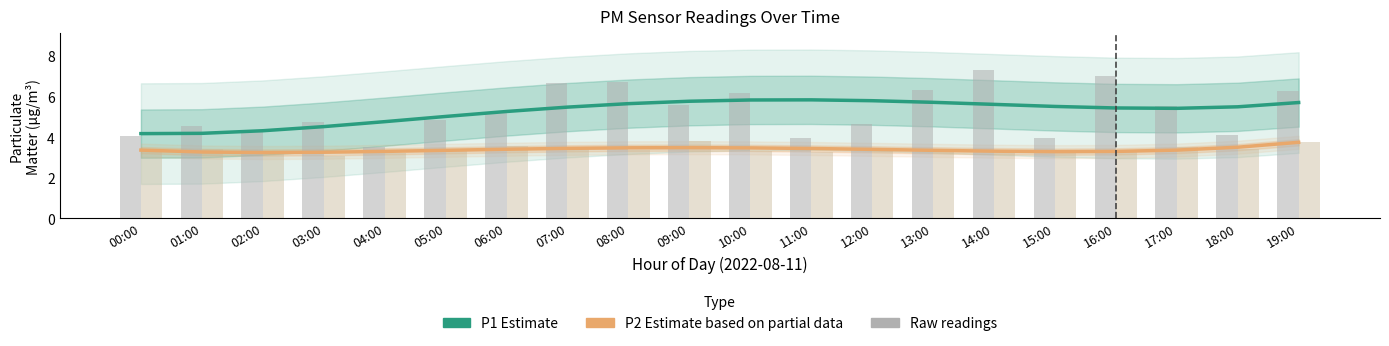

Reading left to right, extract all data points from this chart.

P1 (Estimate): 4.2	4.2	4.3	4.5	4.8	5.0	5.3	5.5	5.6	5.8	5.8	5.8	5.8	5.7	5.6	5.5	5.4	5.4	5.5	5.7
P2 (Estimate based on partial data): 3.4	3.3	3.2	3.3	3.3	3.3	3.4	3.4	3.5	3.5	3.5	3.4	3.4	3.3	3.3	3.3	3.3	3.4	3.5	3.7
P1 raw: 4.1	4.5	4.3	4.7	3.5	4.8	5.2	6.7	6.7	5.6	6.2	4.0	4.7	6.3	7.3	4.0	7.0	5.5	4.1	6.2
P2 raw: 3.3	3.4	3.3	3.0	3.2	3.4	3.6	3.4	3.4	3.8	3.3	3.3	3.5	3.4	3.2	3.3	3.3	3.5	3.4	3.8